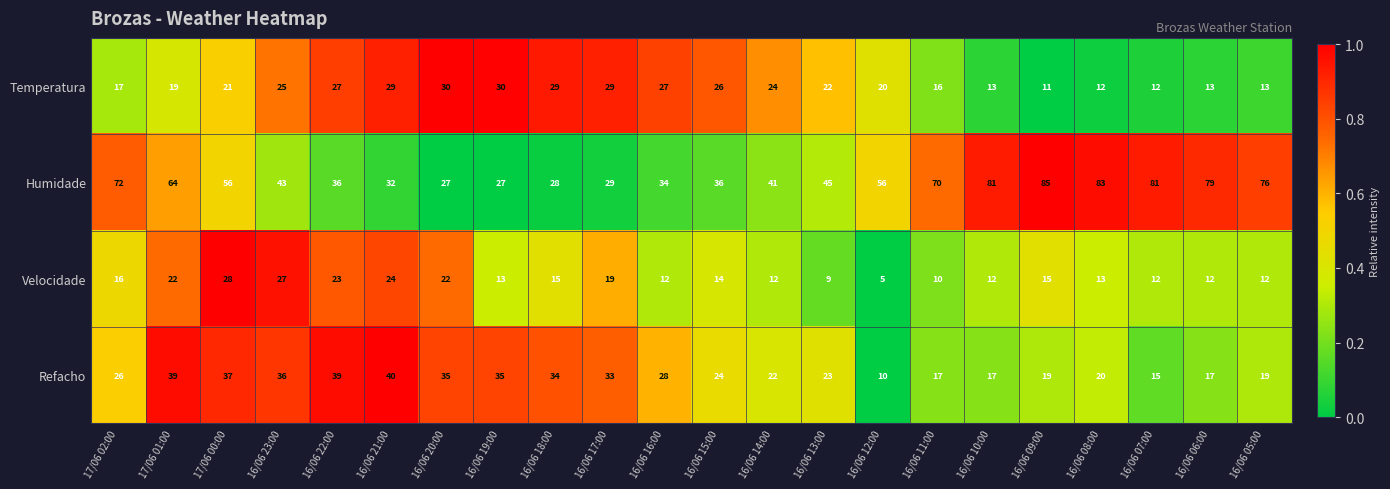

Which series has the largest range (max minus min)?

Humidade